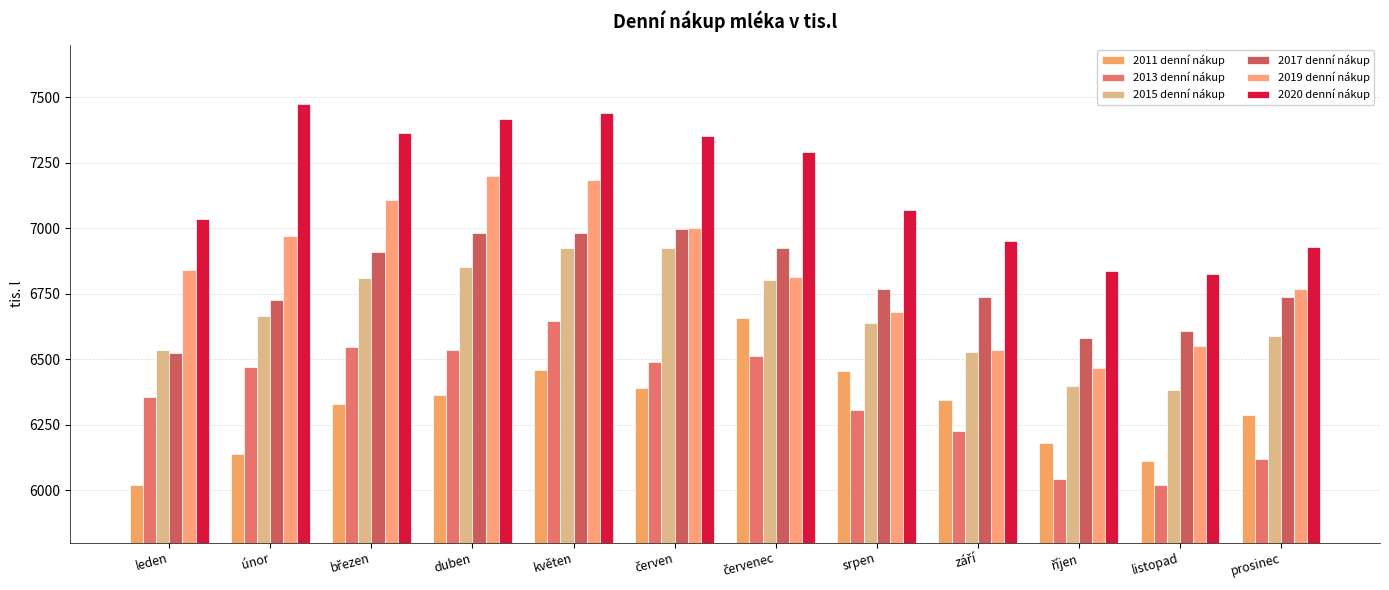

What value does the 2015 denní nákup series have at duben?

6852.5